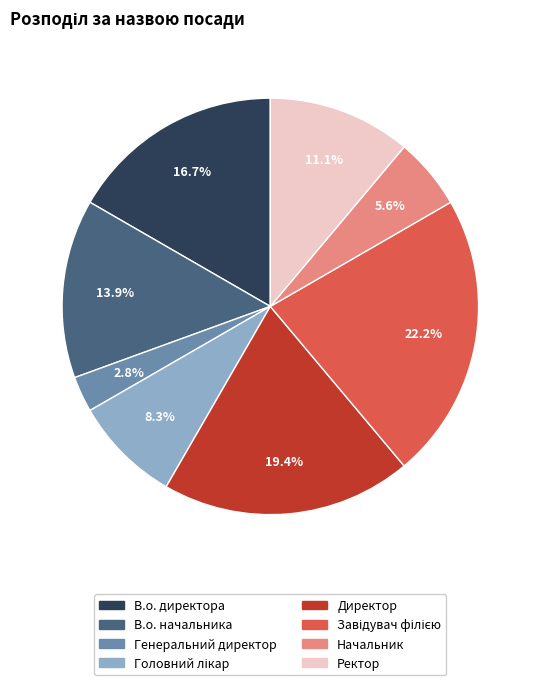

How much of the chart is everything except Генеральний директор?

97.2%